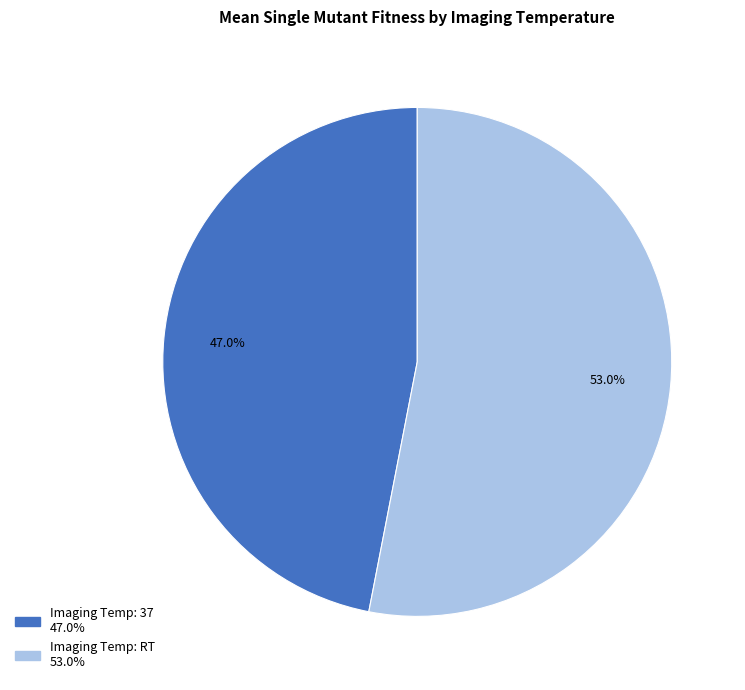

Does any single category account for the majority?

Yes